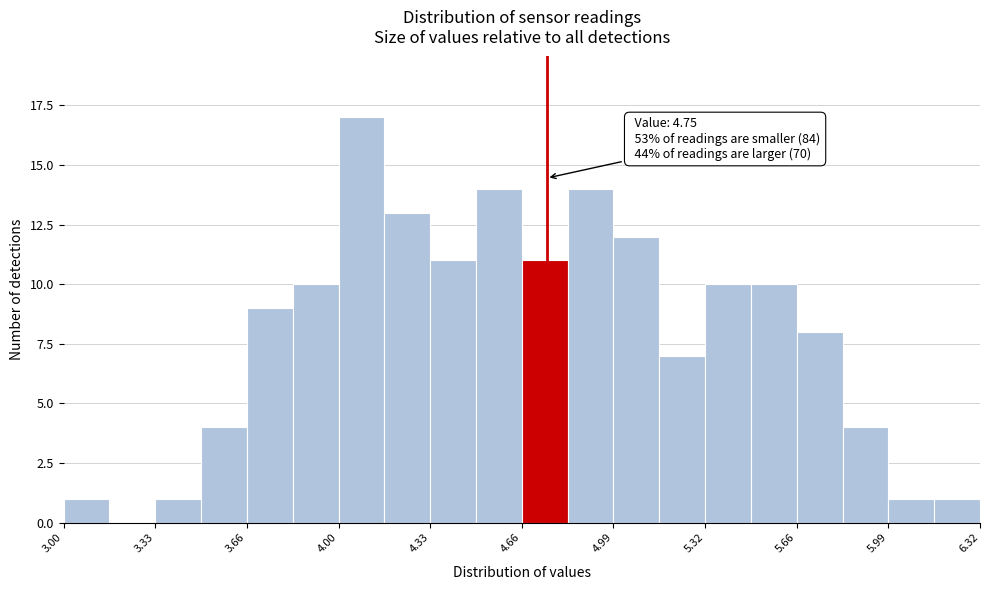

Around what value on the x-axis is the tallest bar? Give the approximate position of its centre, as read against the axis.

4.10